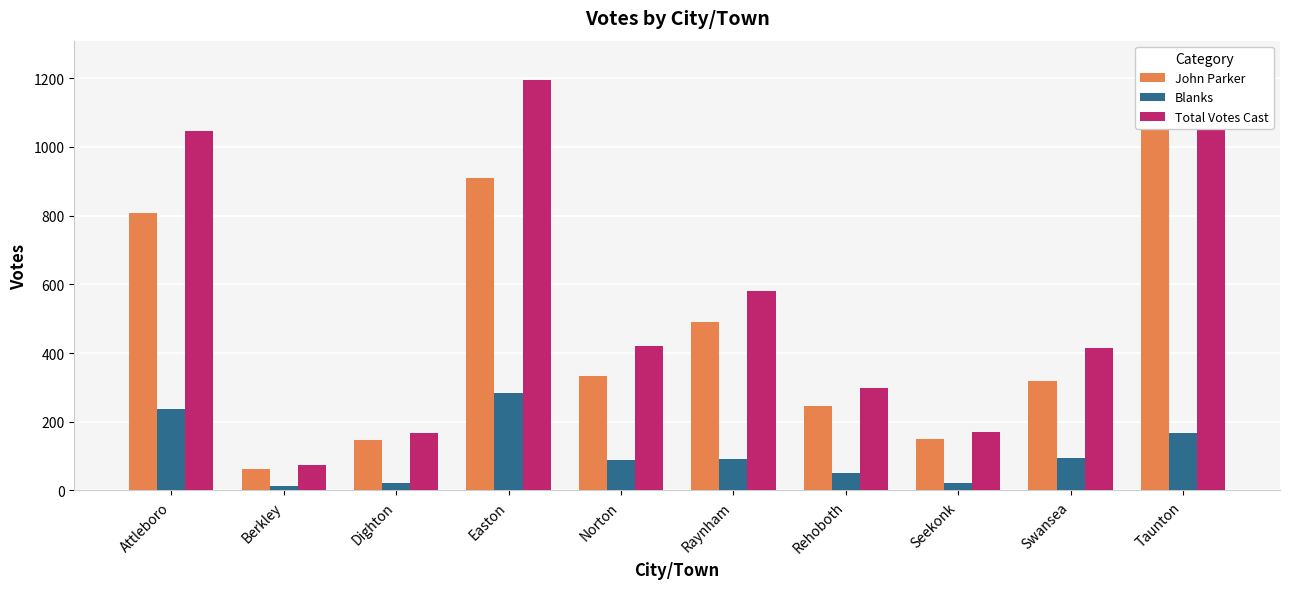

How many data points does each series have?

10